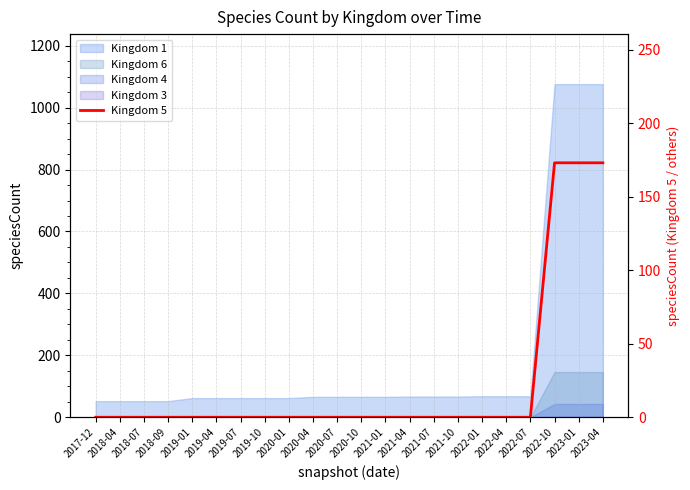

List the labels in order of value, smallest first.

2017-12, 2018-04, 2018-07, 2018-09, 2019-01, 2019-04, 2019-07, 2019-10, 2020-01, 2020-04, 2020-07, 2020-10, 2021-01, 2021-04, 2021-07, 2021-10, 2022-01, 2022-04, 2022-07, 2022-10, 2023-01, 2023-04